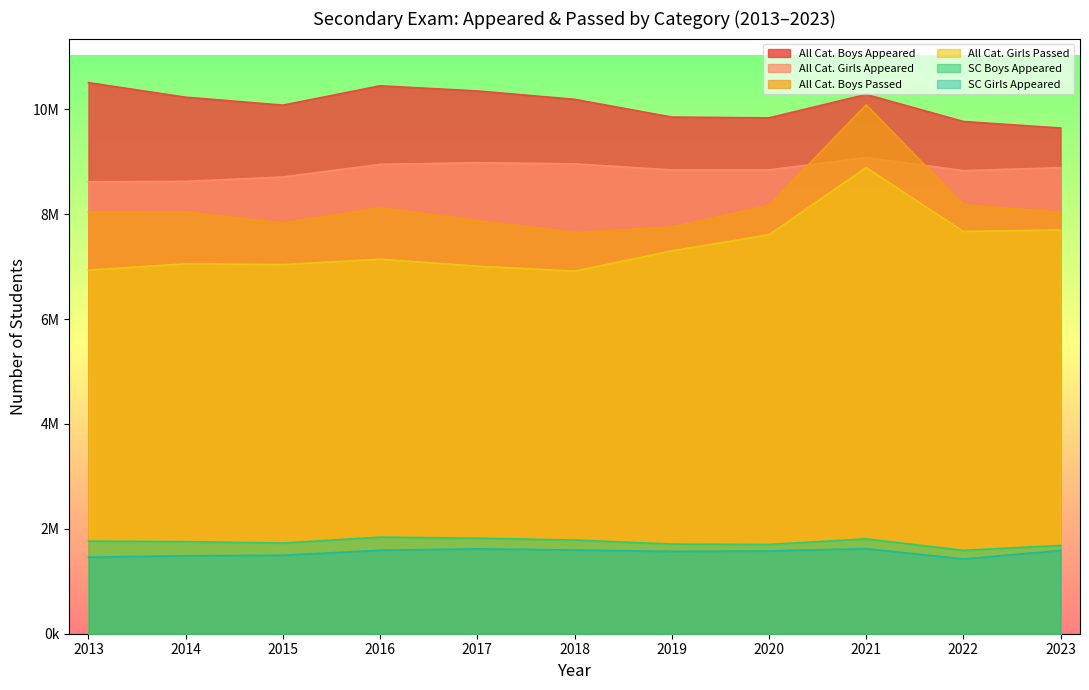

Where does the SC Girls Appeared series first go above 1577973?

2016